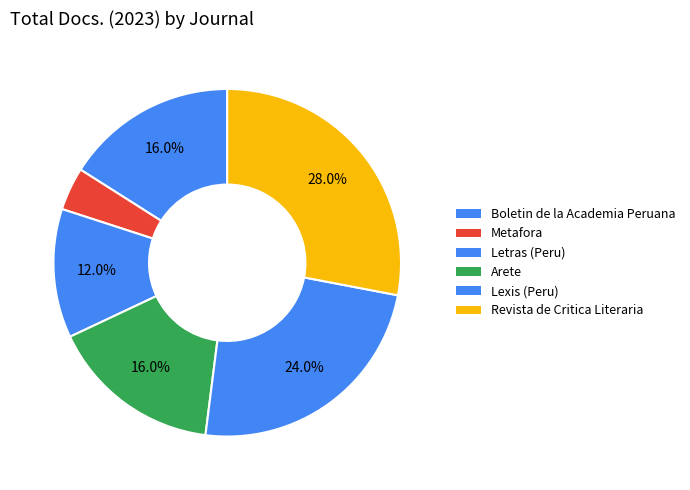

Combined, what portion of the pie is Letras (Peru) and Arete?

28.0%